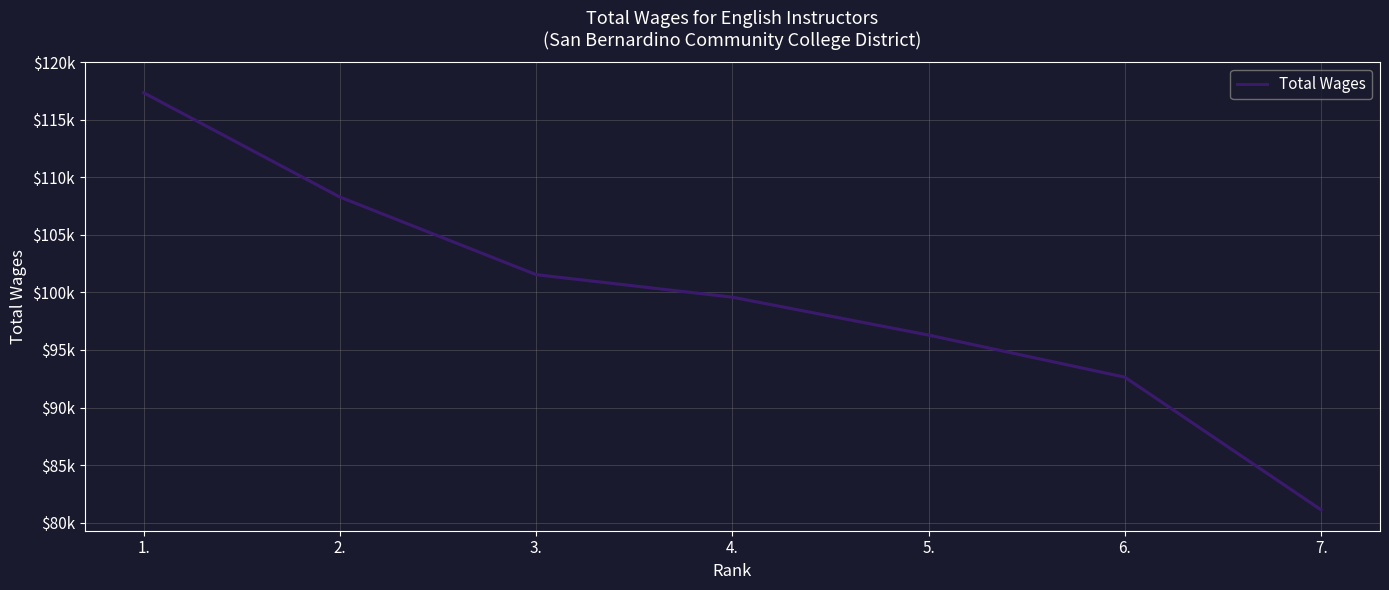

List the labels in order of value, largest first.

1., 2., 3., 4., 5., 6., 7.